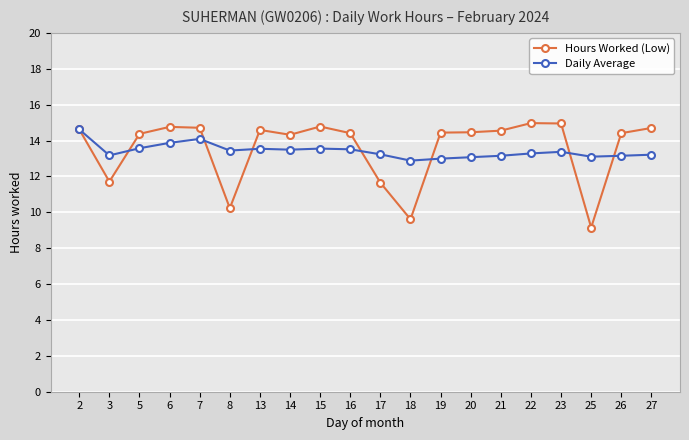

How many values in the Hours Worked (Low) series are below 14?

5